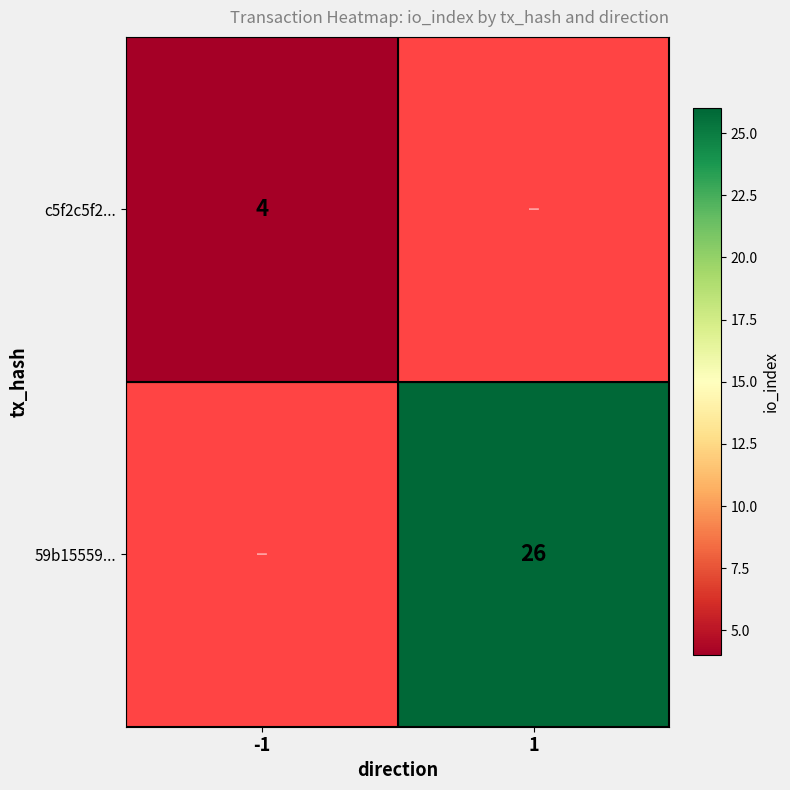

True or false: 59b15559... has a value of 39 at 1.

False